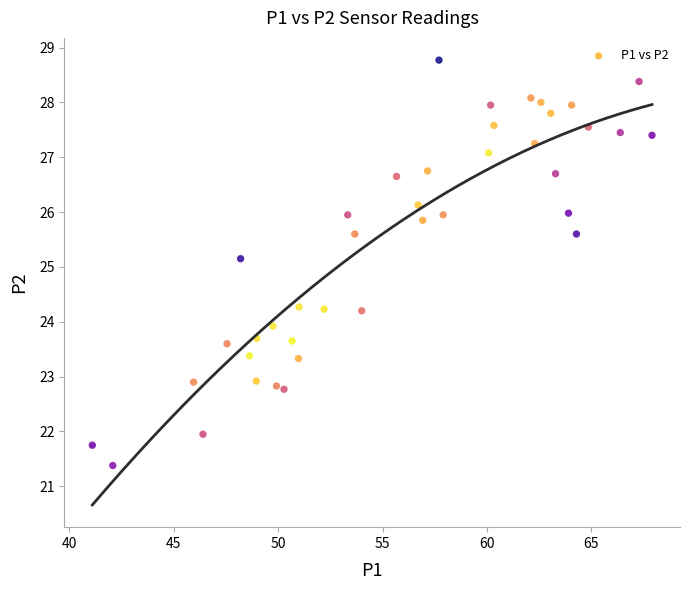

What is the range of X values (max minus min)?

26.8